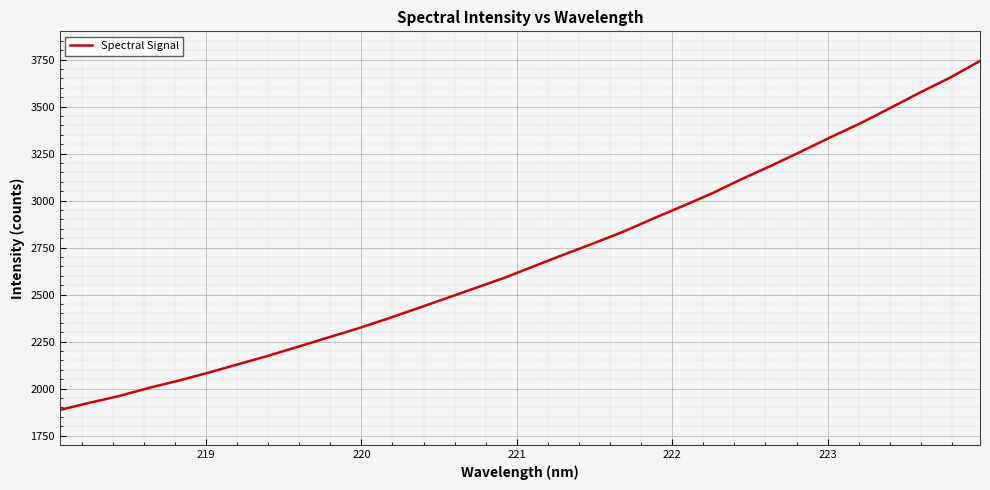

What is the greatest value displayed?

3742.4